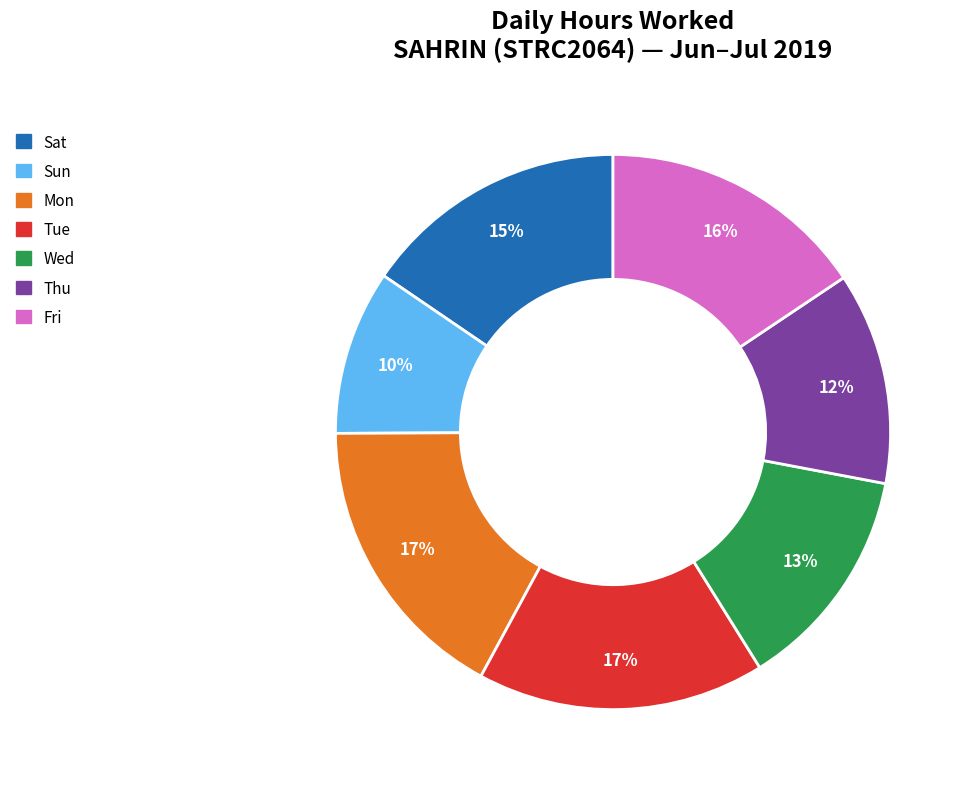

True or false: Fri accounts for 21% of the total.

False